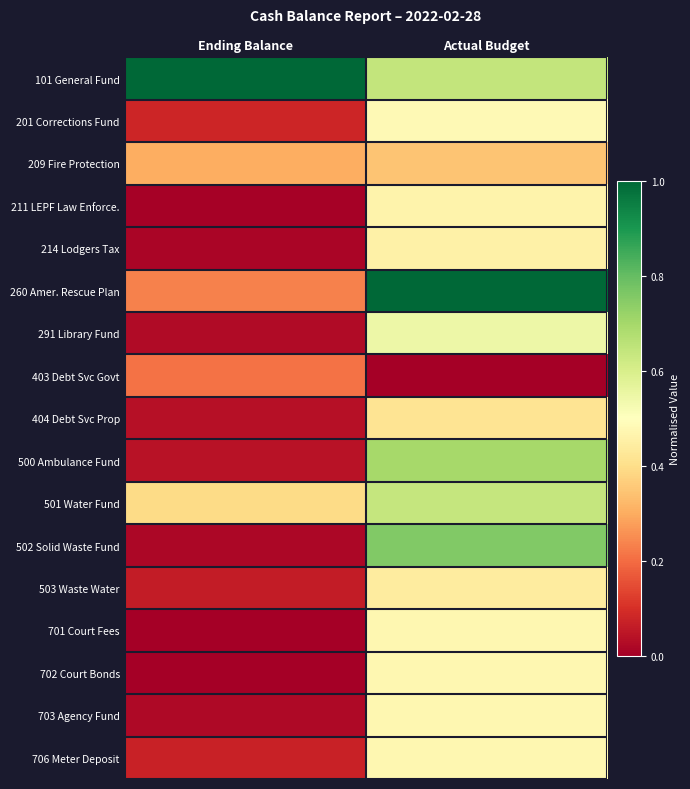

Reading left to right, list all the values displayed in this chart.

101 General Fund: Ending Balance=1.0	Actual Budget=0.6
201 Corrections Fund: Ending Balance=0.1	Actual Budget=0.5
209 Fire Protection: Ending Balance=0.3	Actual Budget=0.3
211 LEPF Law Enforce.: Ending Balance=0.0	Actual Budget=0.5
214 Lodgers Tax: Ending Balance=0.0	Actual Budget=0.5
260 Amer. Rescue Plan: Ending Balance=0.2	Actual Budget=1.0
291 Library Fund: Ending Balance=0.0	Actual Budget=0.5
403 Debt Svc Govt: Ending Balance=0.2	Actual Budget=0.0
404 Debt Svc Prop: Ending Balance=0.0	Actual Budget=0.4
500 Ambulance Fund: Ending Balance=0.0	Actual Budget=0.7
501 Water Fund: Ending Balance=0.4	Actual Budget=0.6
502 Solid Waste Fund: Ending Balance=0.0	Actual Budget=0.8
503 Waste Water: Ending Balance=0.1	Actual Budget=0.4
701 Court Fees: Ending Balance=0.0	Actual Budget=0.5
702 Court Bonds: Ending Balance=0.0	Actual Budget=0.5
703 Agency Fund: Ending Balance=0.0	Actual Budget=0.5
706 Meter Deposit: Ending Balance=0.1	Actual Budget=0.5